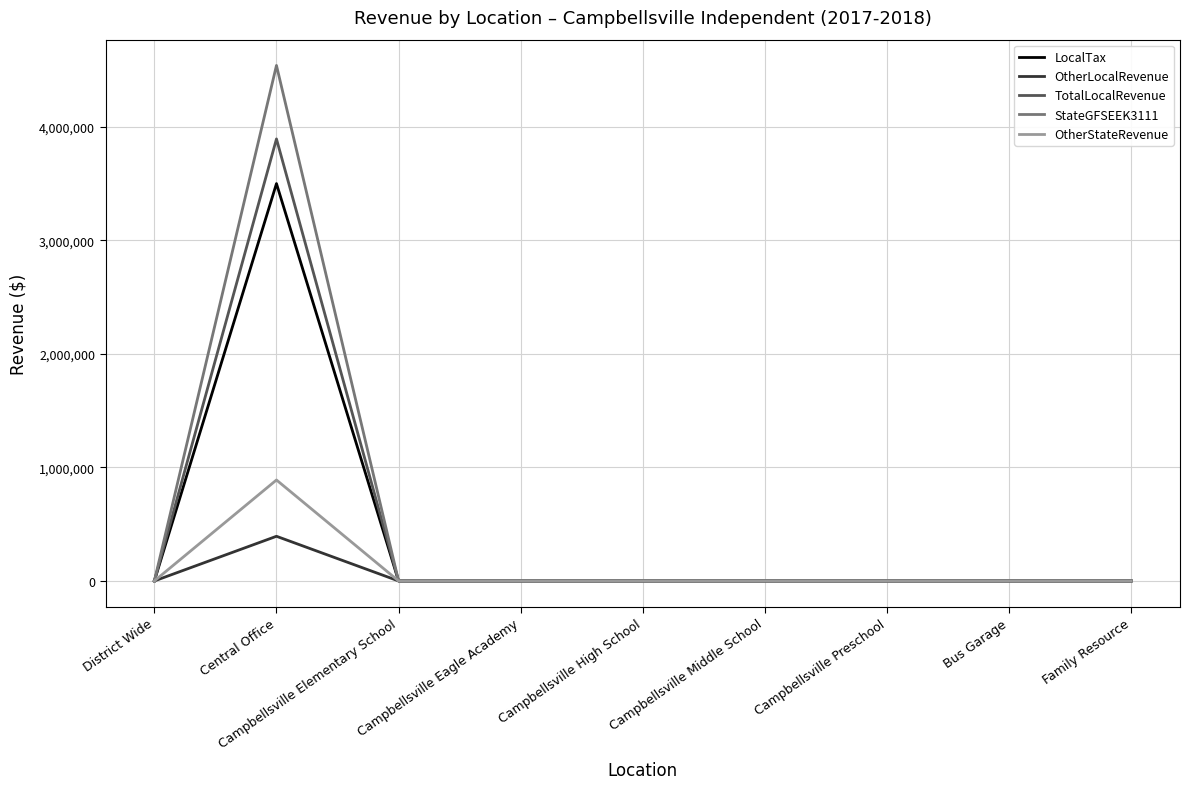

What is the sum of all LocalTax values?

3499436.0